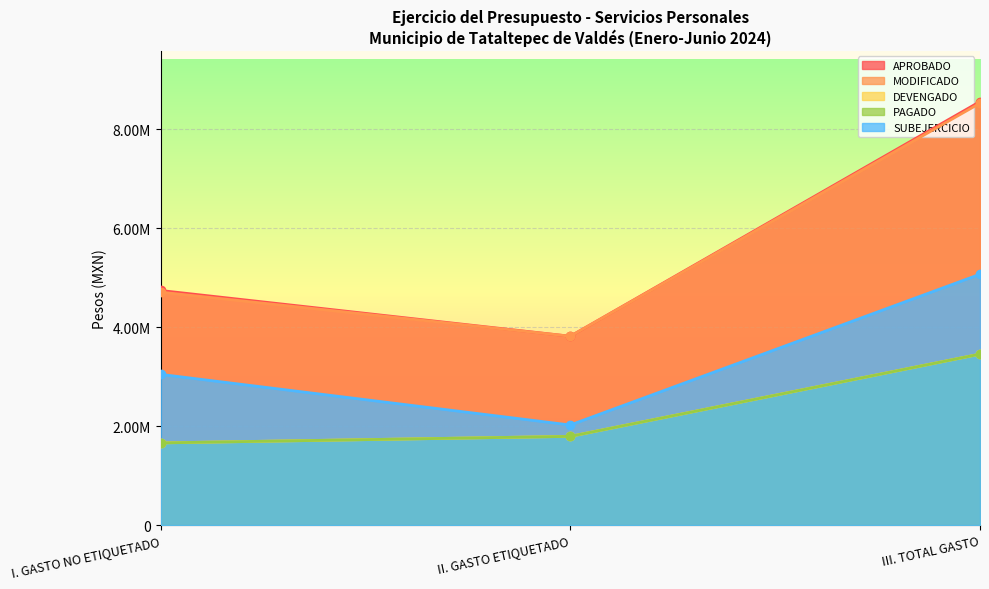

Where does the APROBADO series first go above 4740135?

I. GASTO NO ETIQUETADO